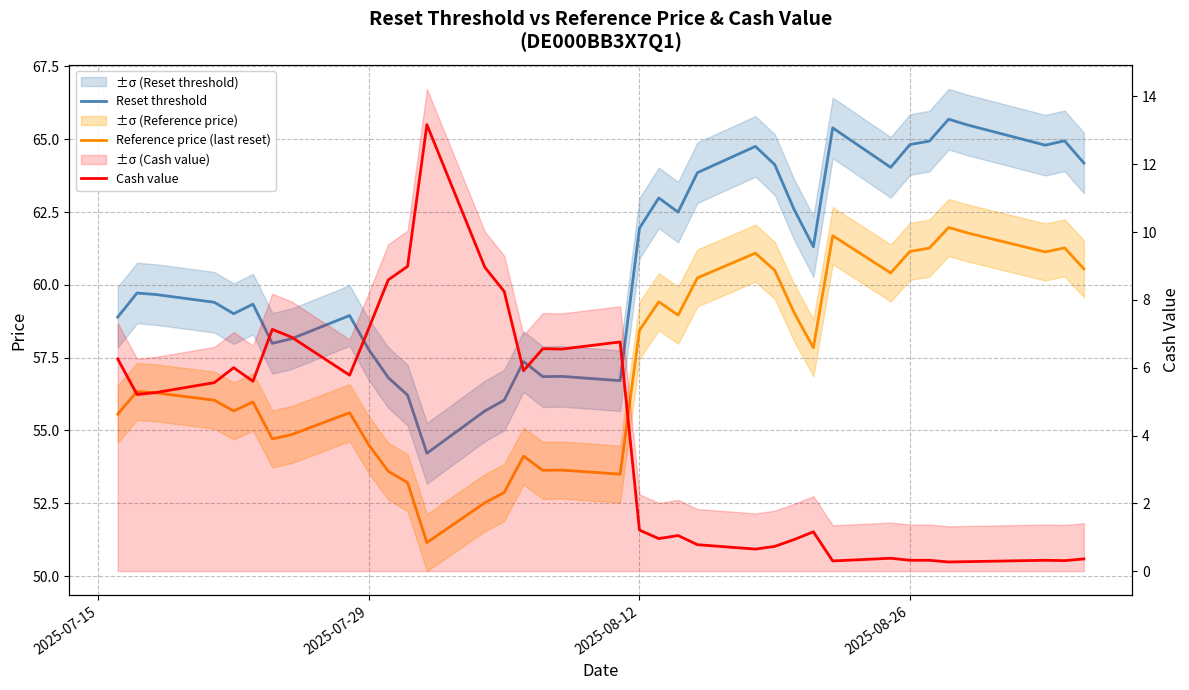

The Reset threshold series shows 21.3 at 30. True or false?

False